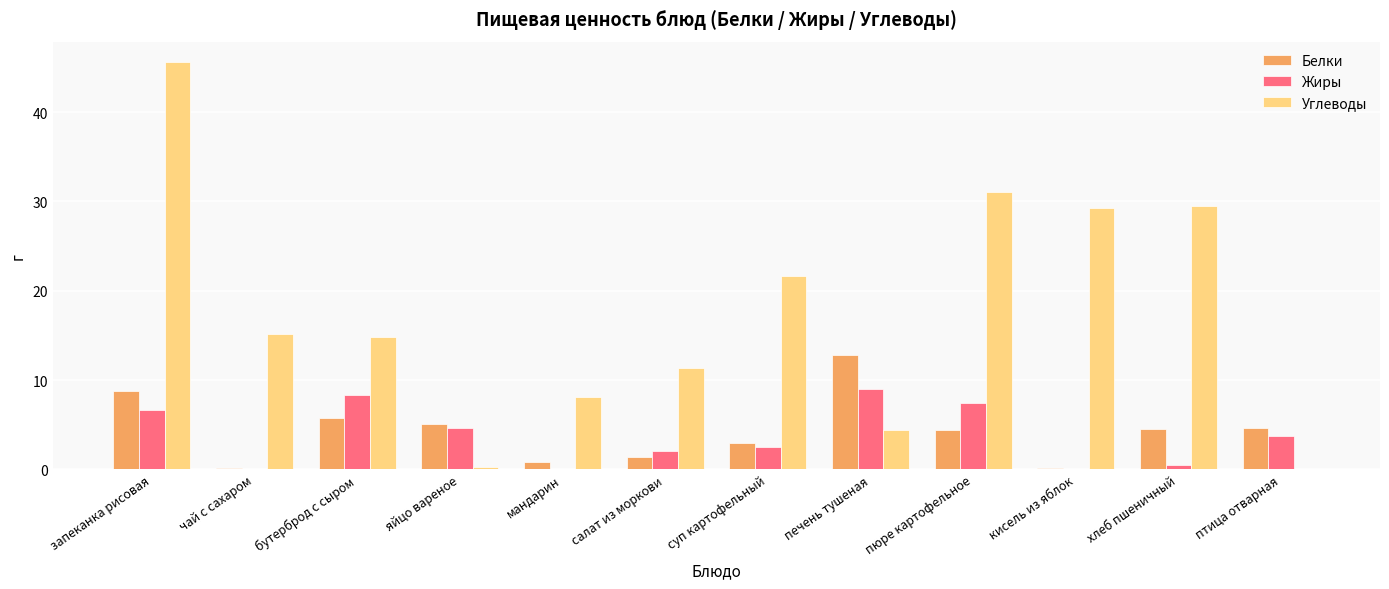

Which label corresponds to the largest value in the chart?

запеканка рисовая